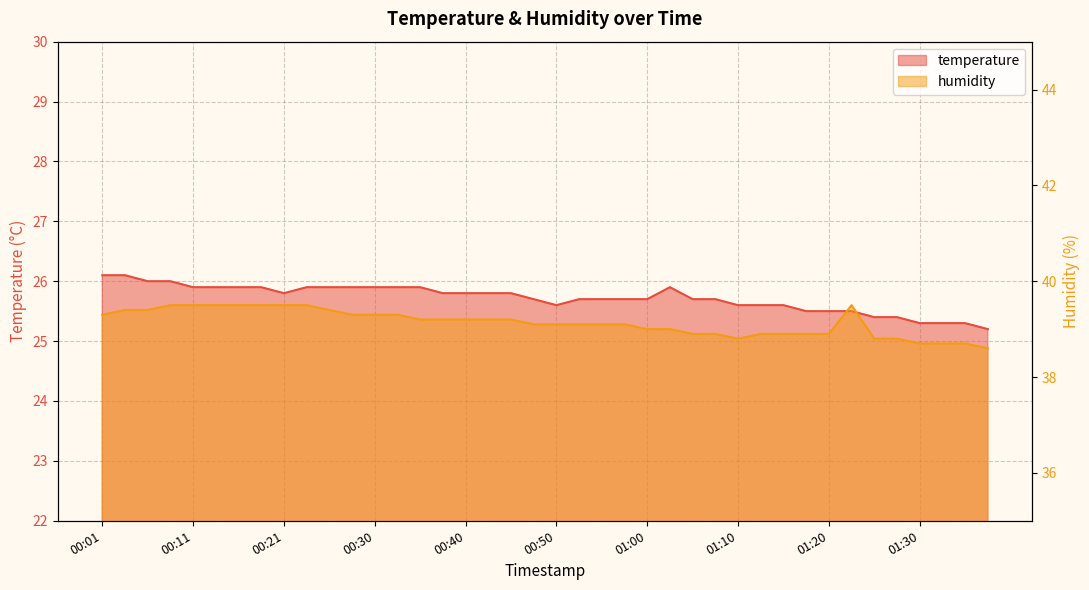

Read the humidity value at 01:25.

38.8